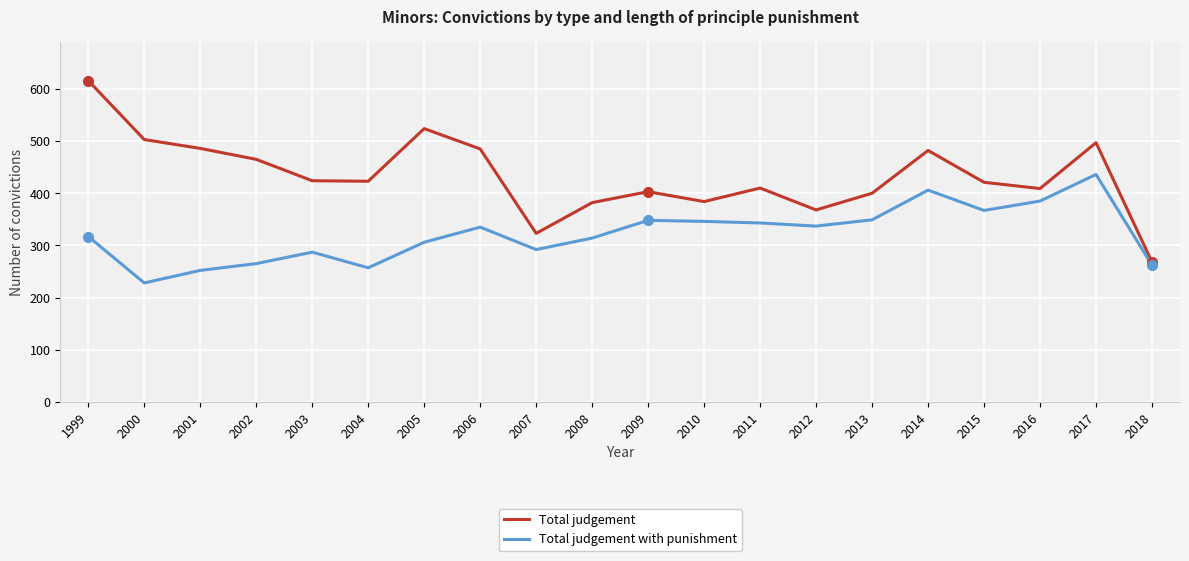

Read the Total judgement with punishment value at 2014, to the nearest 5.

405